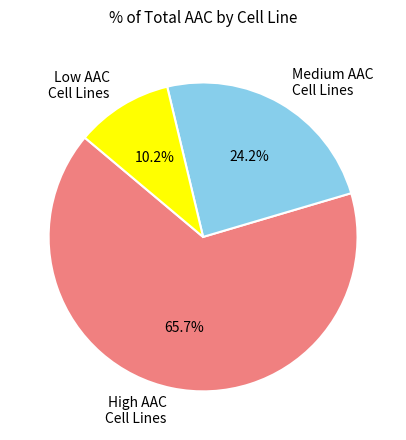

Between Medium AAC Cell Lines and High AAC Cell Lines, which is larger?

High AAC Cell Lines